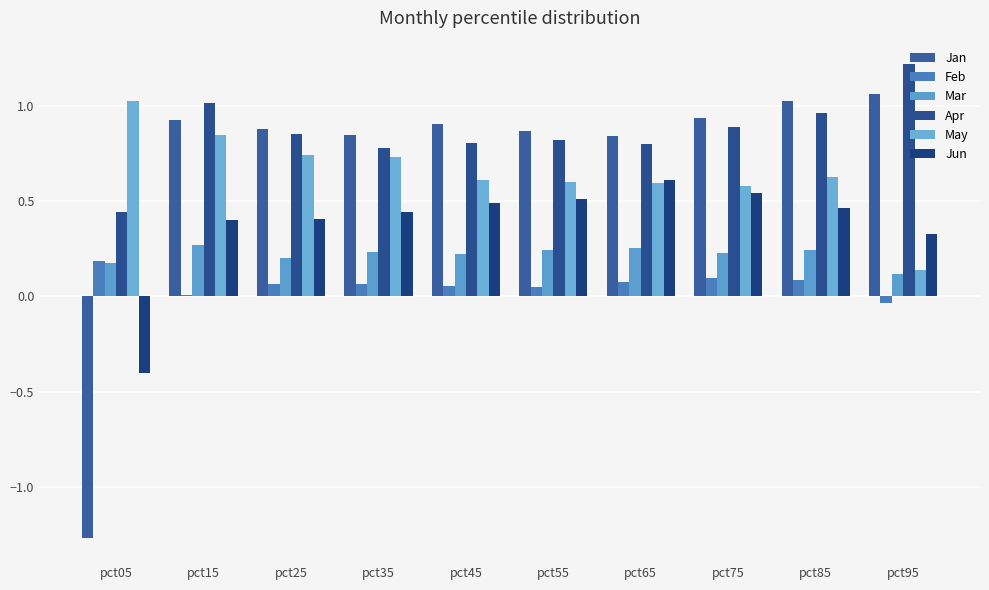

What is the minimum value shown in the chart?

-1.3